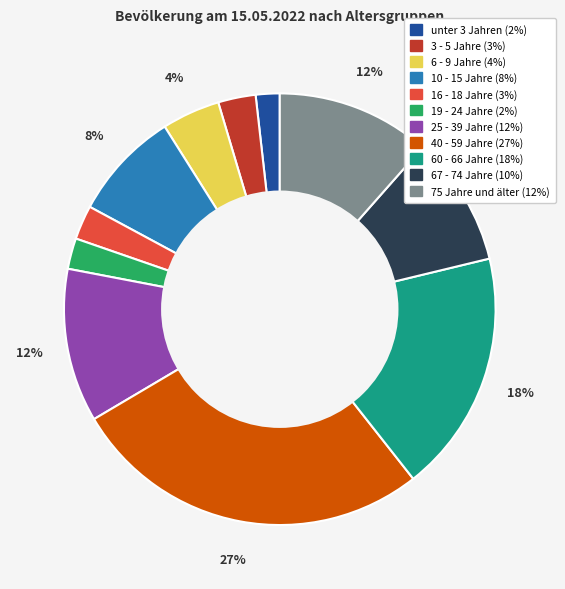

Combined, do 6 - 9 Jahre and 10 - 15 Jahre account for over 50%?

No